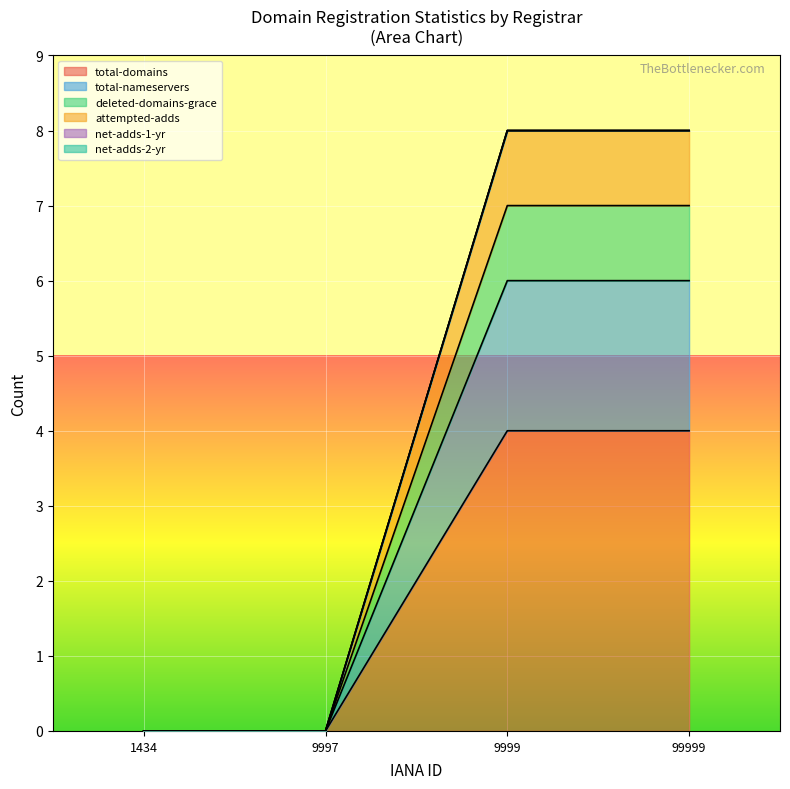

Does the chart display data point markers on the line(s)?

No